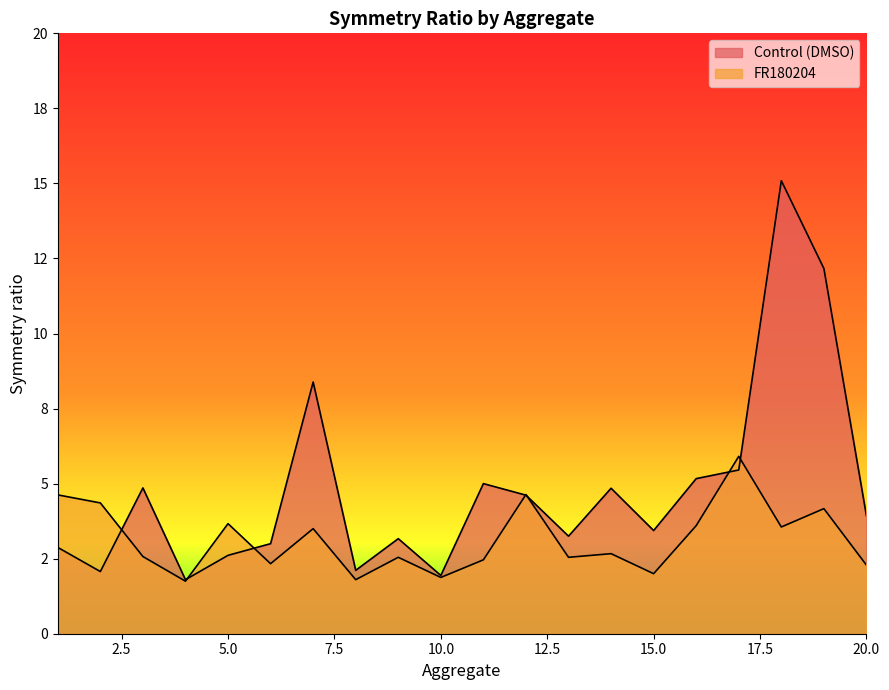

At which label does Control (DMSO) first exceed 3?

3